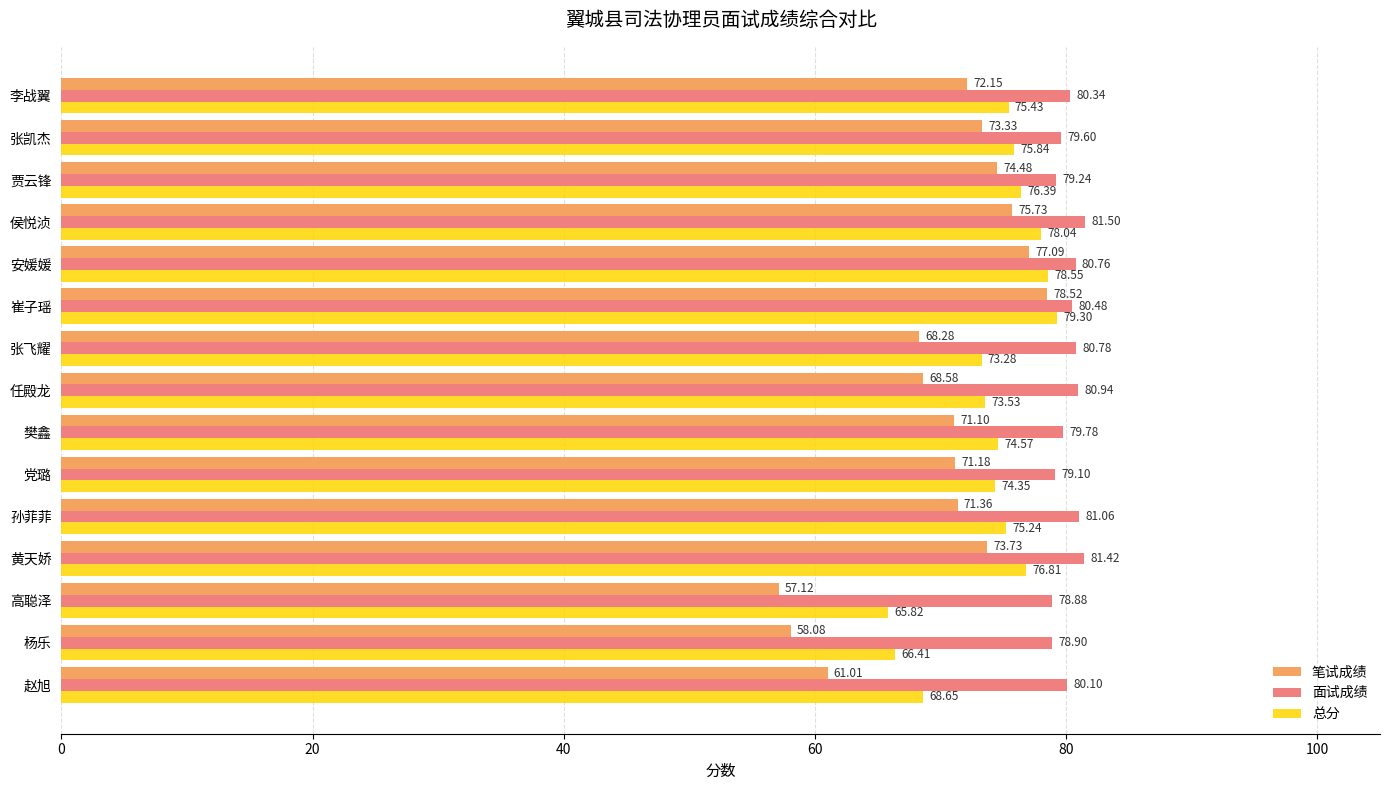

Which series has the largest range (max minus min)?

笔试成绩